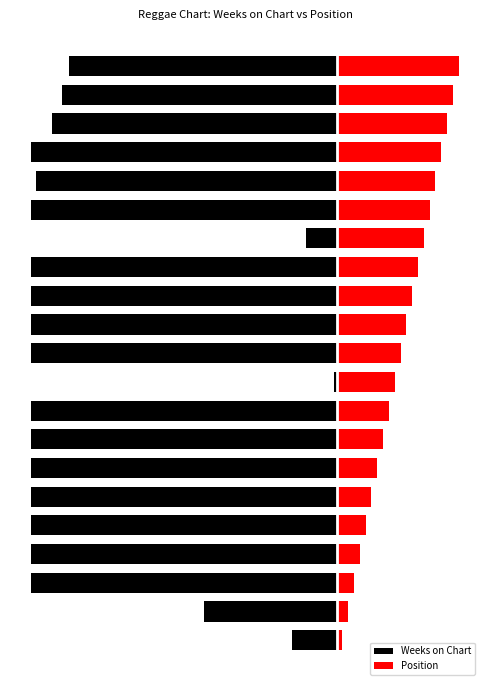

How many series are shown in this chart?

2